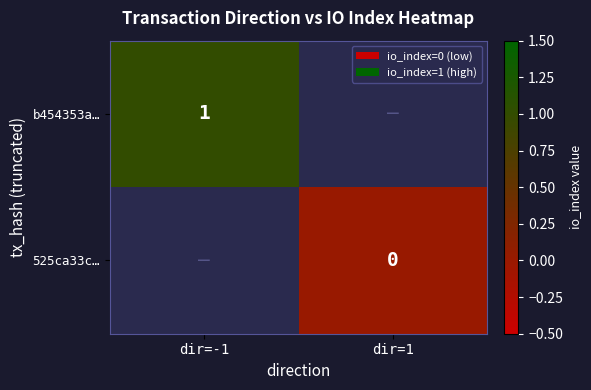

Which category has the highest value across all series?

dir=-1